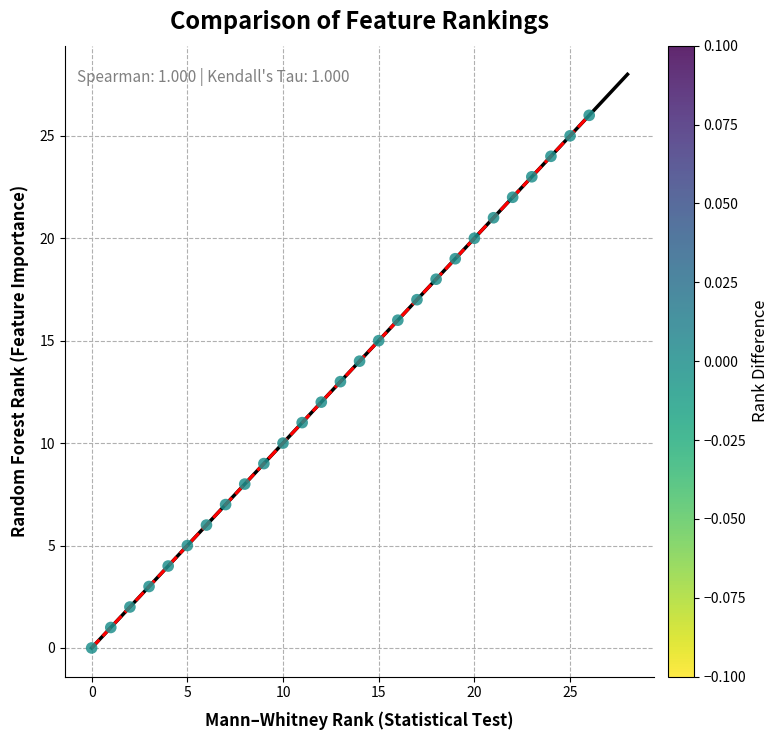

What is the range of X values (max minus min)?

26